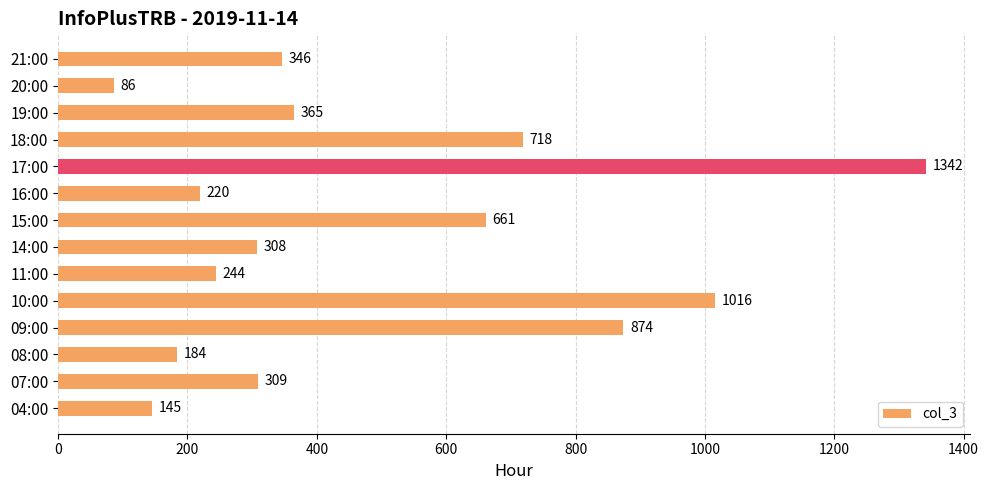

What value does the data have at 20:00?

86